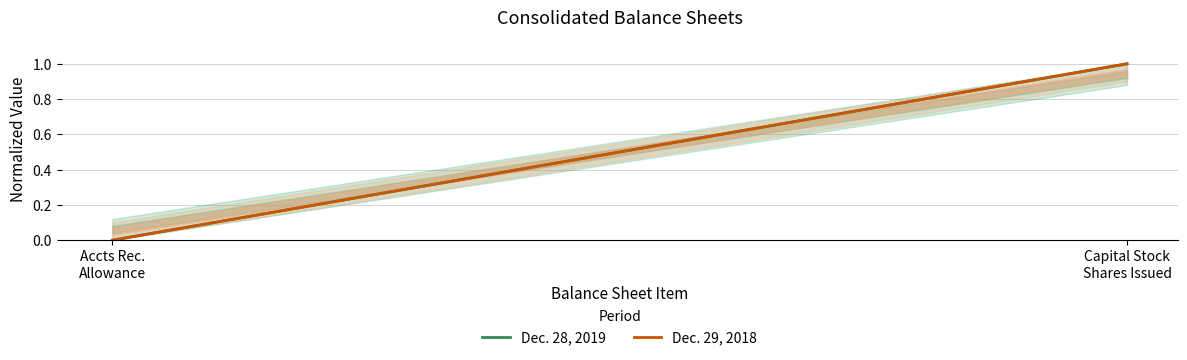

The Dec. 28, 2019 series shows 2 at Capital Stock
Shares Issued. True or false?

False